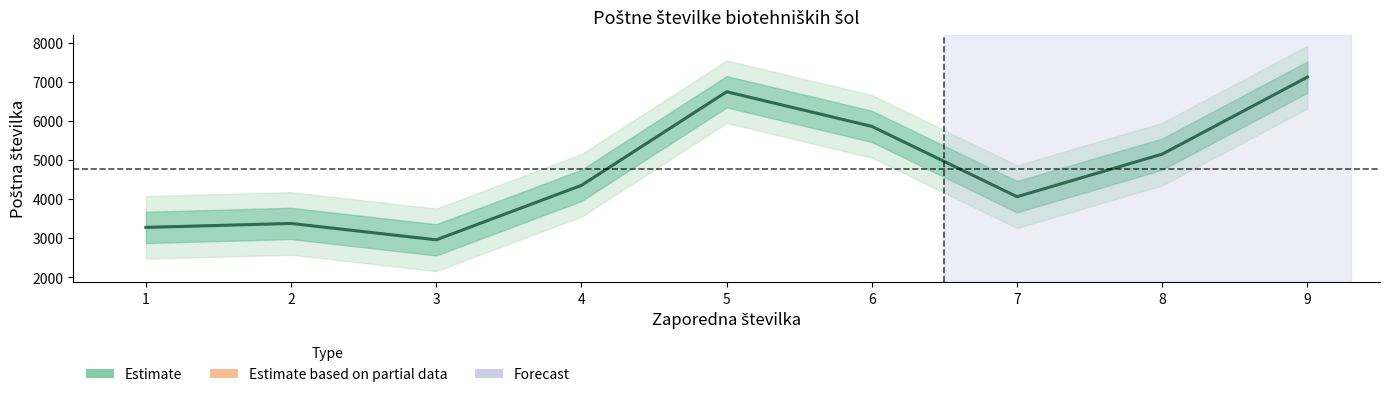

How many points are higher than both their immediate neighbors (excluding endpoints)?

2